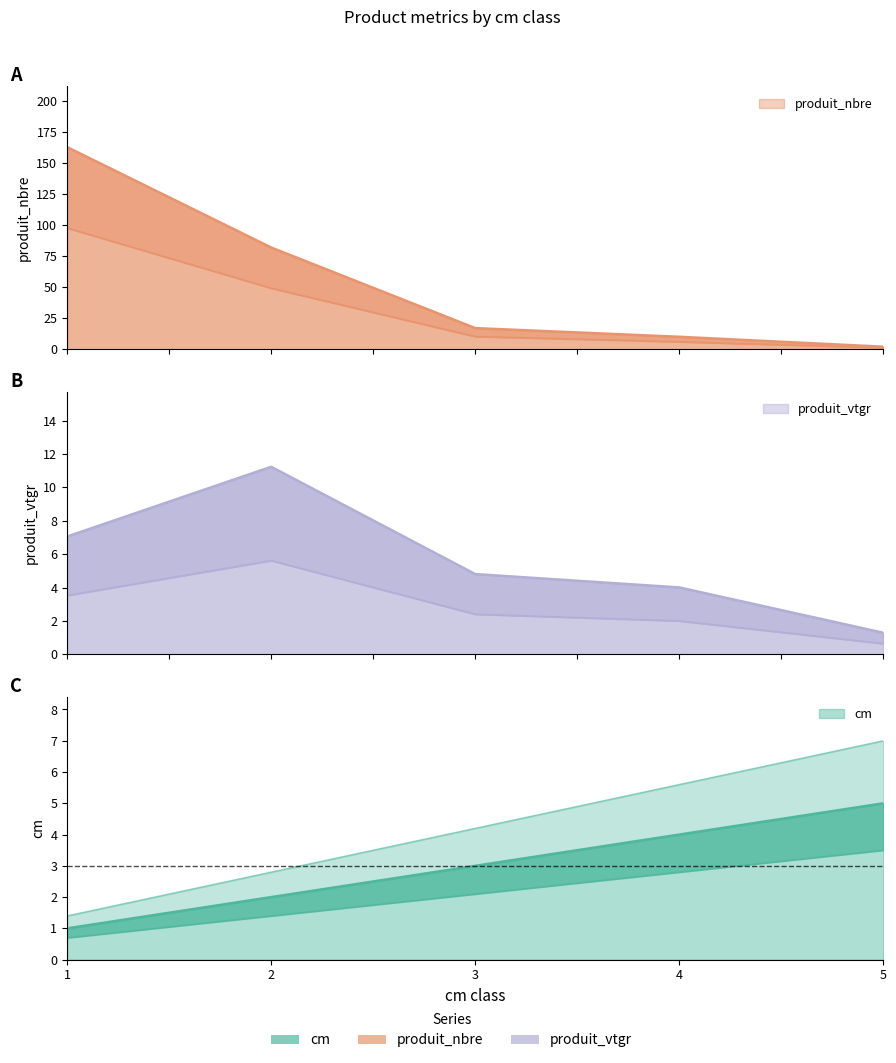

How many distinct data groups are displayed?

3